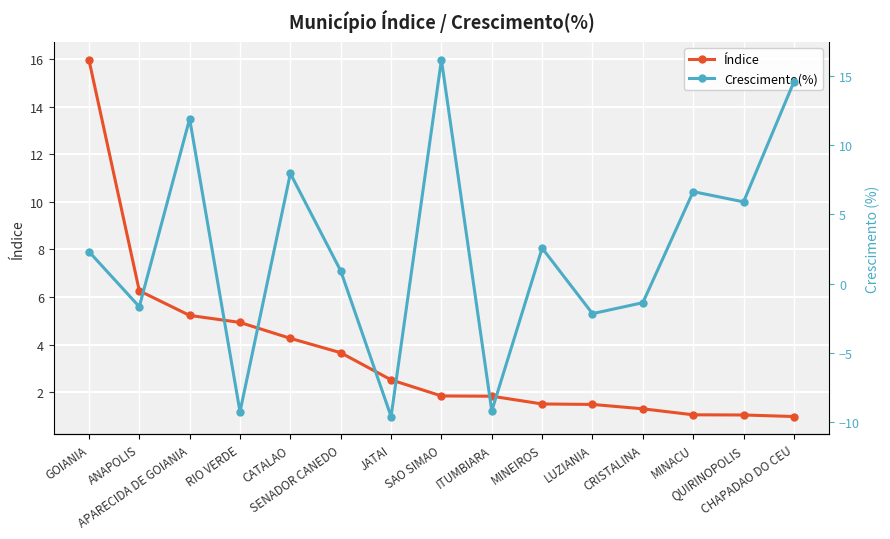

Rank the series by their maximum value, from lowest to highest.

Índice, Crescimento(%)